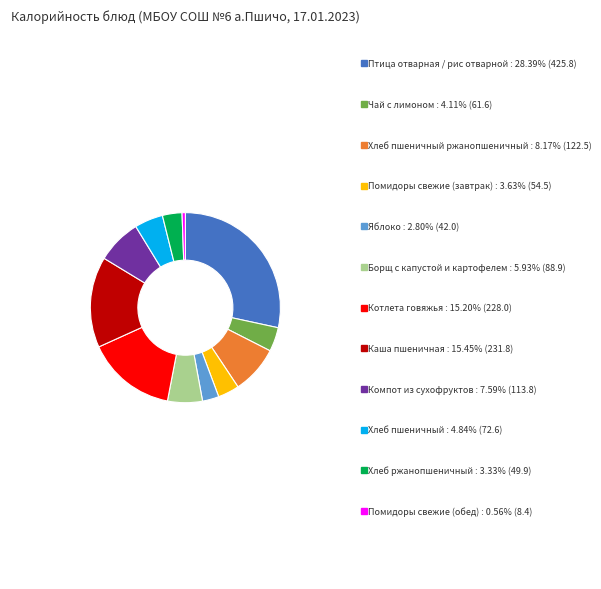

Does any single category account for the majority?

No